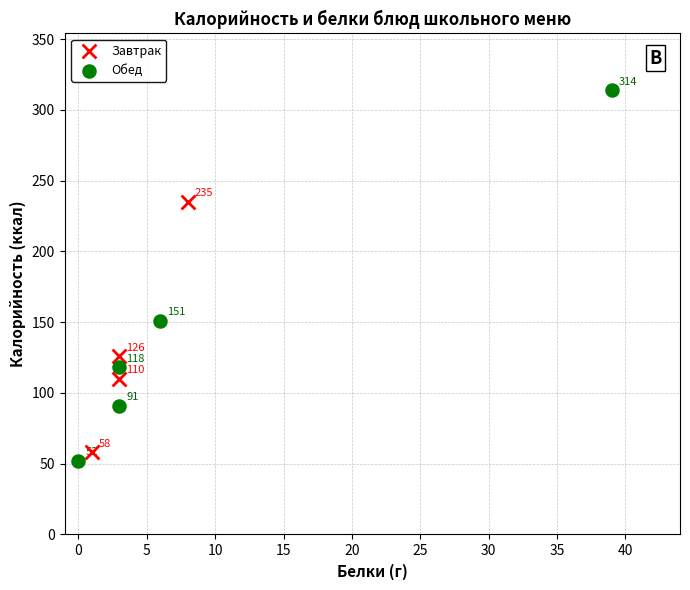

What are all the series names shown in the legend?

Завтрак, Обед